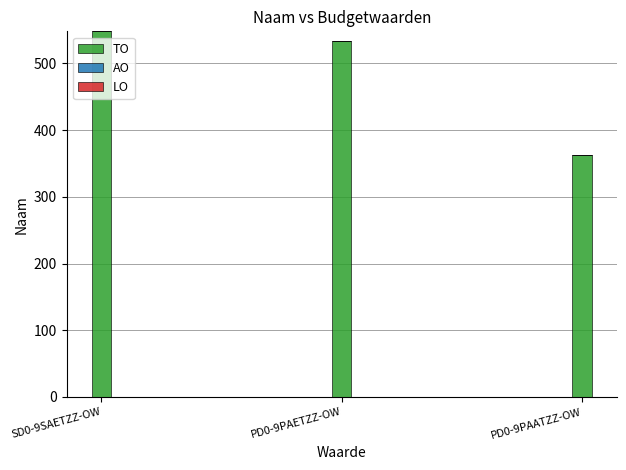

How many series are shown in this chart?

1